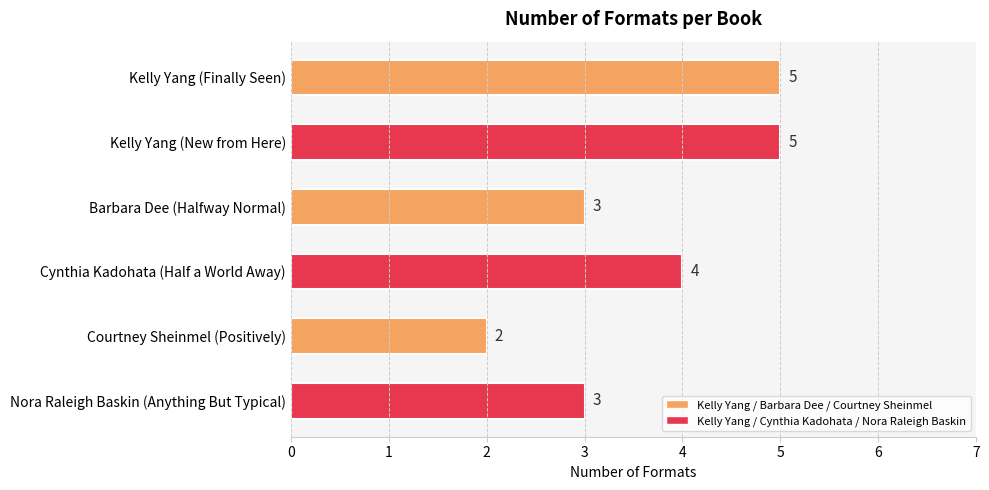

How many data points are less than 4?

3